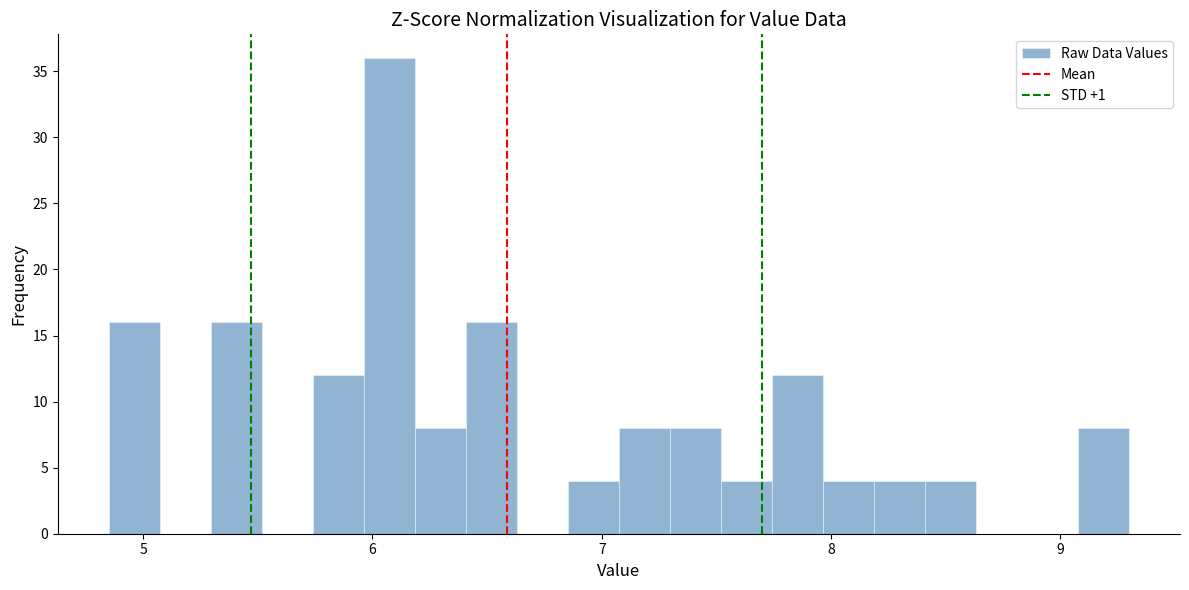

Around what value on the x-axis is the tallest bar? Give the approximate position of its centre, as read against the axis.

6.1